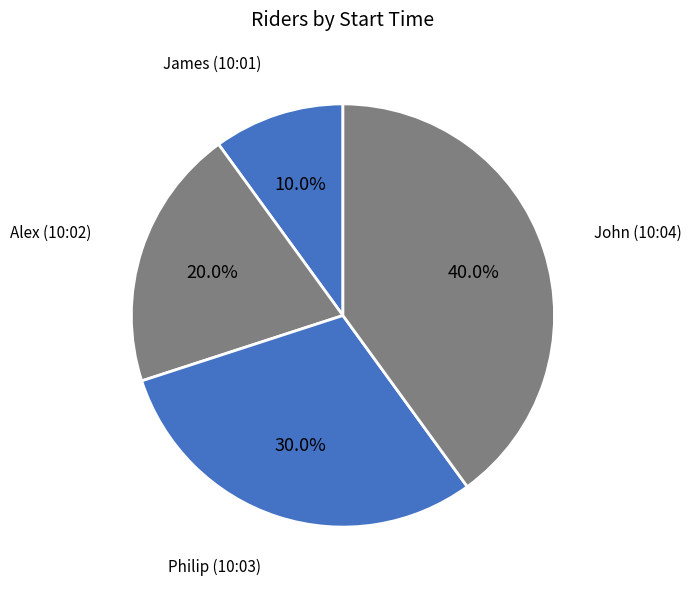

Rank the categories by value from lowest to highest.

James (10:01), Alex (10:02), Philip (10:03), John (10:04)